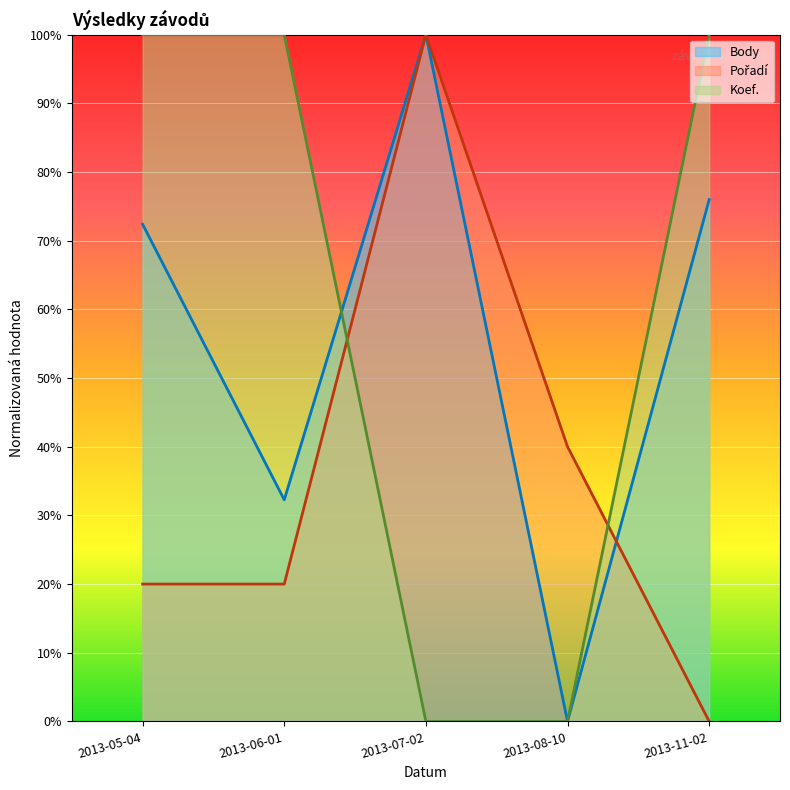

How many Body values are between 0 and 1?

5